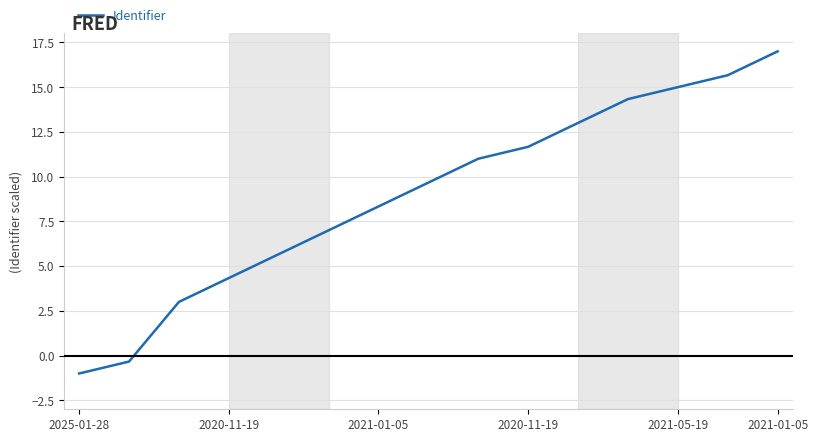

What is the maximum value shown in the chart?

17.0